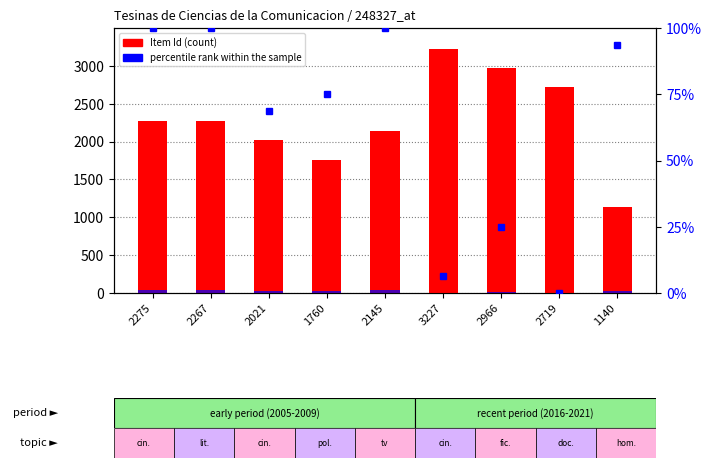

Where is percentile rank within the sample nearest to the value 50?

2021